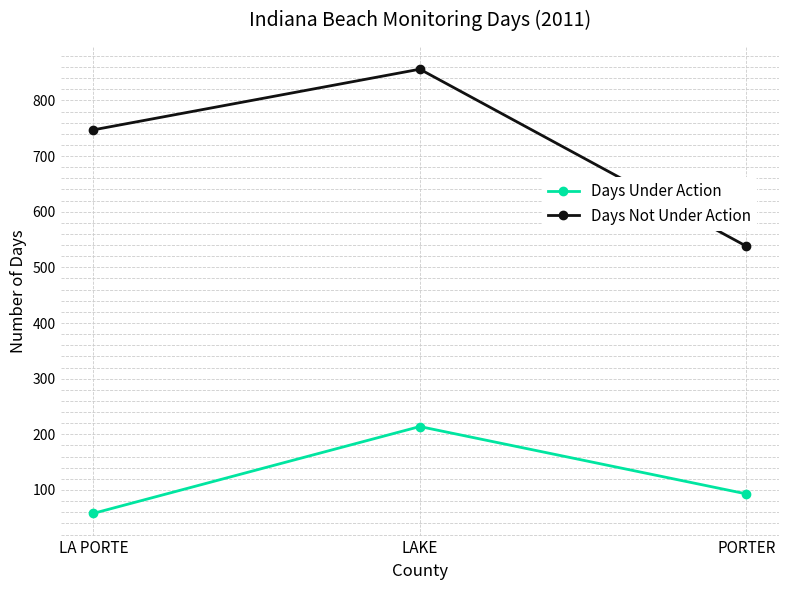

What is the sum of all Days Under Action values?

365